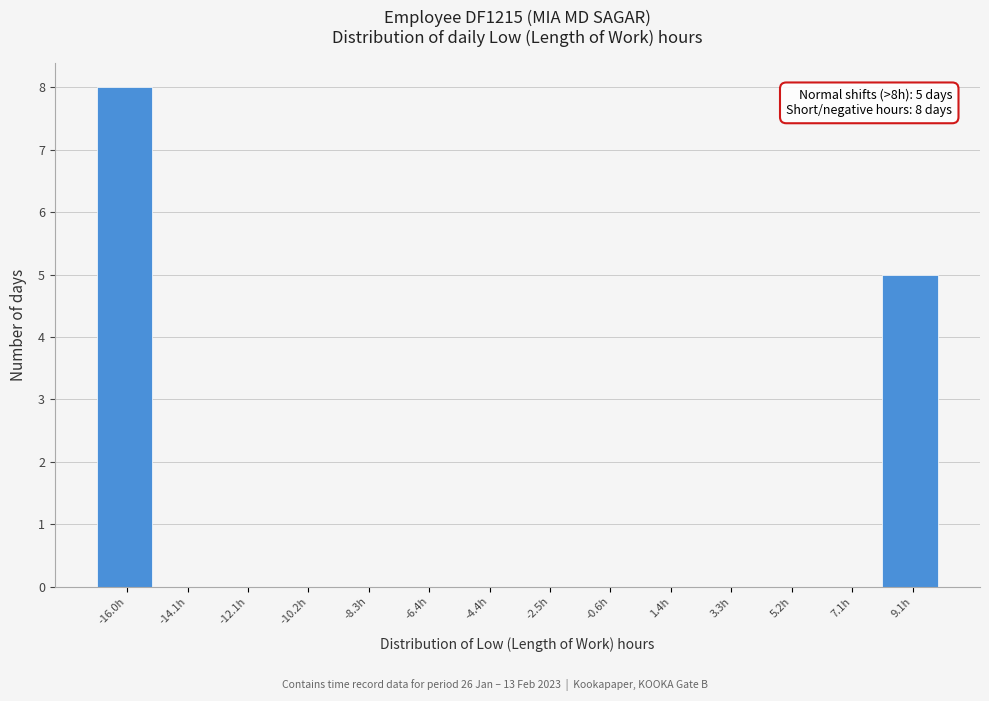

Reading right to left, list all the values displayed in this chart.

9.1h=5	7.1h=0	5.2h=0	3.3h=0	1.4h=0	-0.6h=0	-2.5h=0	-4.4h=0	-6.4h=0	-8.3h=0	-10.2h=0	-12.1h=0	-14.1h=0	-16.0h=8